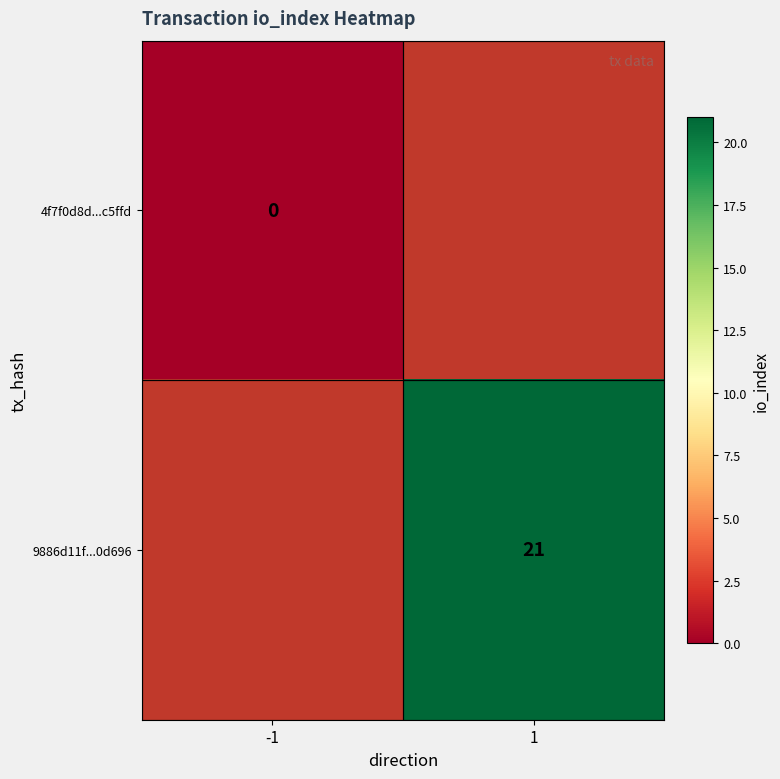

How many categories are shown in the chart?

2